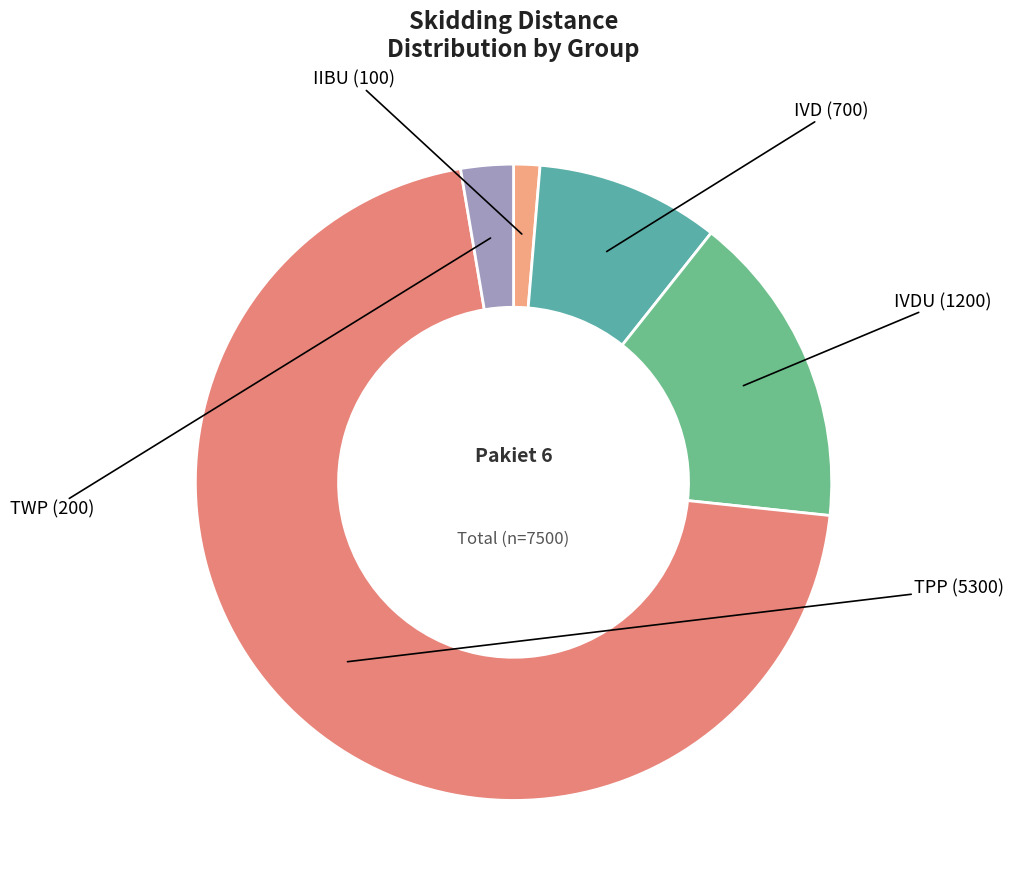

How many segments does this pie chart have?

5